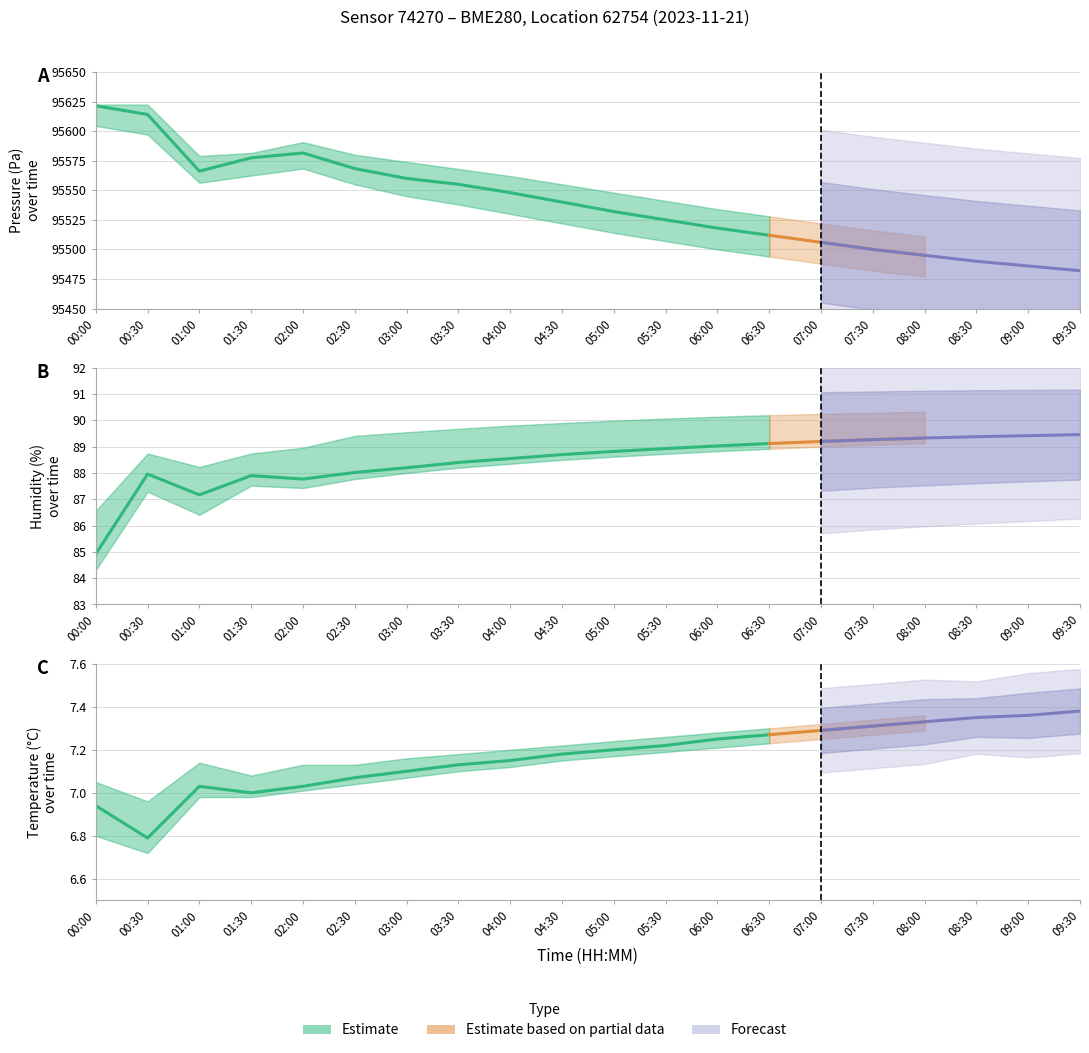

Reading right to left, transcribe all the data shown in this chart.

pressure: 95482.0	95486.0	95490.0	95495.0	95500.0	95506.0	95512.0	95518.0	95525.0	95532.0	95540.0	95548.0	95555.0	95560.0	95568.3	95581.5	95577.4	95566.1	95614.0	95621.4
temperature: 7.4	7.4	7.3	7.3	7.3	7.3	7.3	7.2	7.2	7.2	7.2	7.2	7.1	7.1	7.1	7.0	7.0	7.0	6.8	6.9
humidity: 89.5	89.4	89.4	89.3	89.3	89.2	89.1	89.0	88.9	88.8	88.7	88.5	88.4	88.2	88.0	87.8	87.9	87.2	88.0	84.9